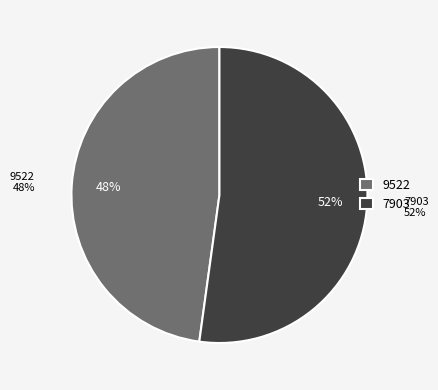

Which category has the smallest portion of the pie?

9522